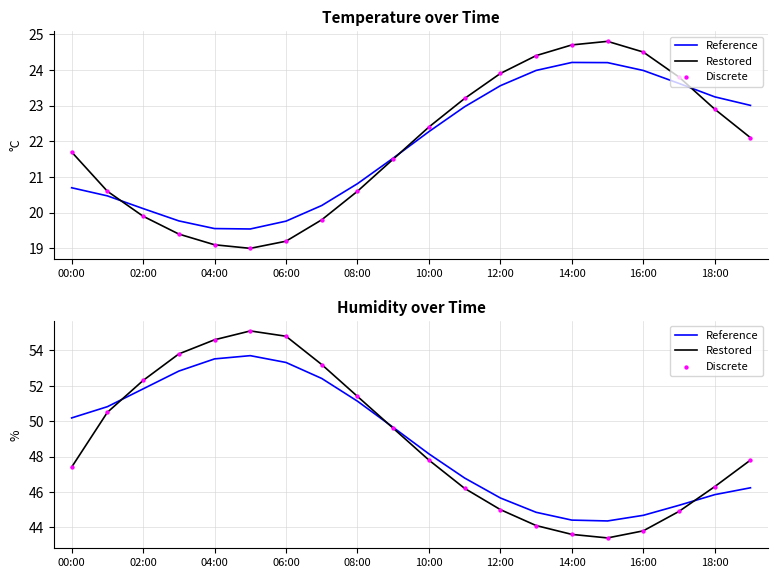

At how many categories does at least one series exceed 53?

5